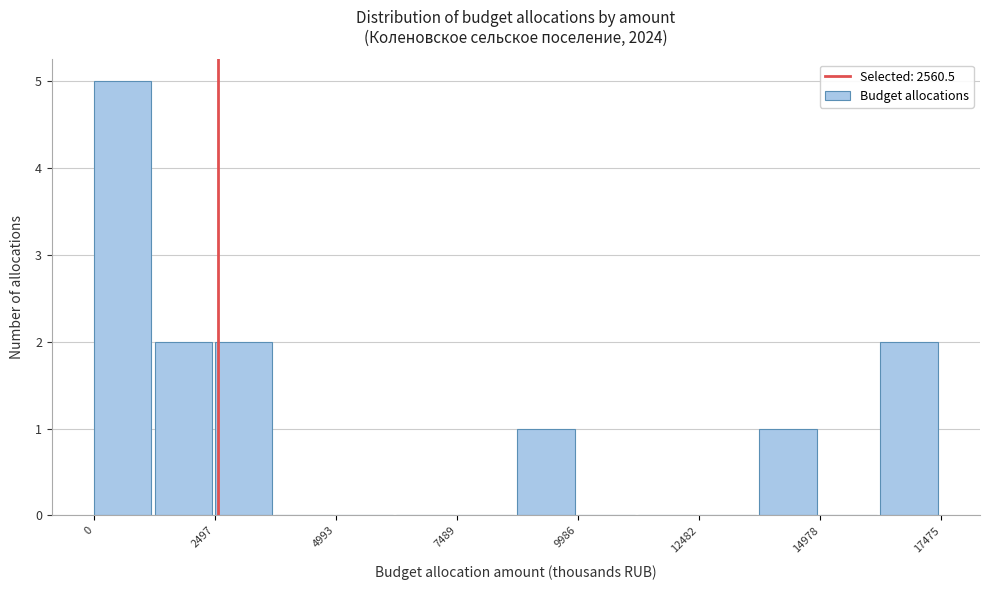

Around what value on the x-axis is the tallest bar? Give the approximate position of its centre, as read against the axis.

500